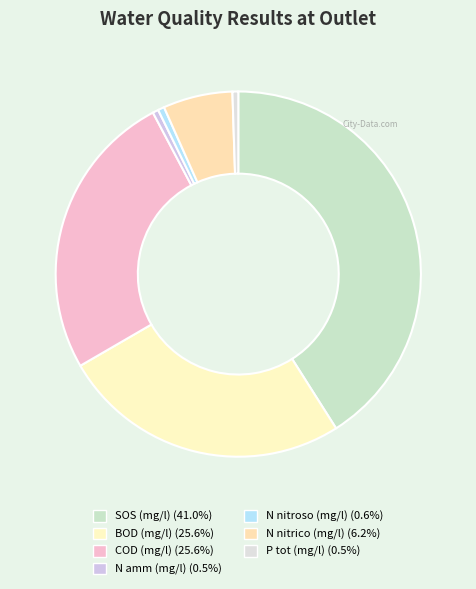

How many slices are in this pie chart?

7